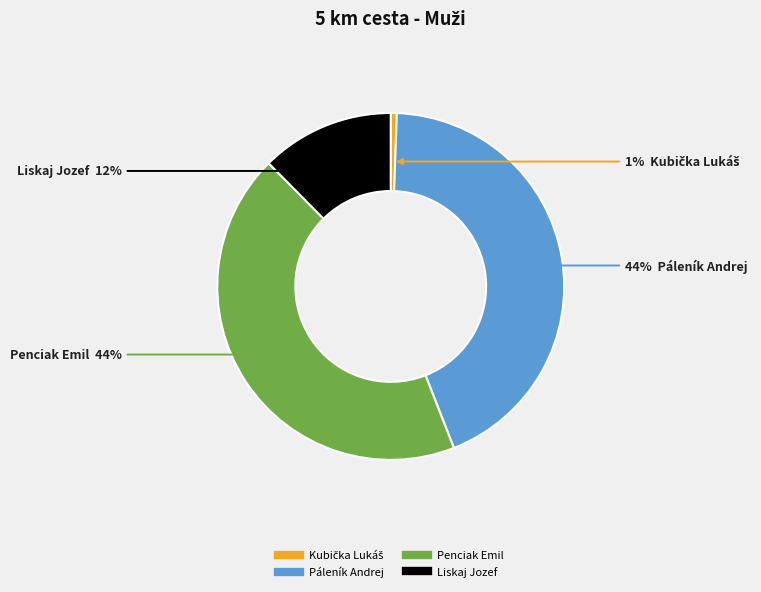

To the nearest percent, what is the difference between the largest and smallest slice percentages?

43%